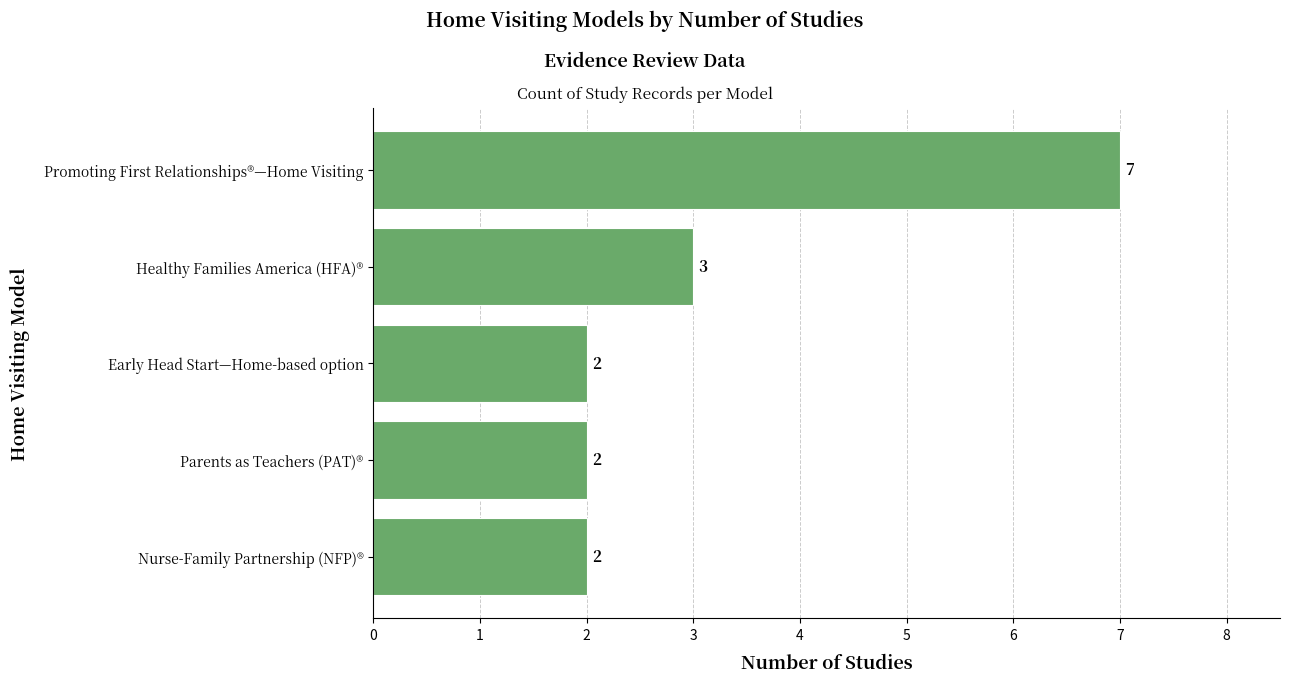

Reading bottom to top, what are all the values shown in this chart?

Nurse-Family Partnership (NFP)®=2	Parents as Teachers (PAT)®=2	Early Head Start—Home-based option=2	Healthy Families America (HFA)®=3	Promoting First Relationships®—Home Visiting=7